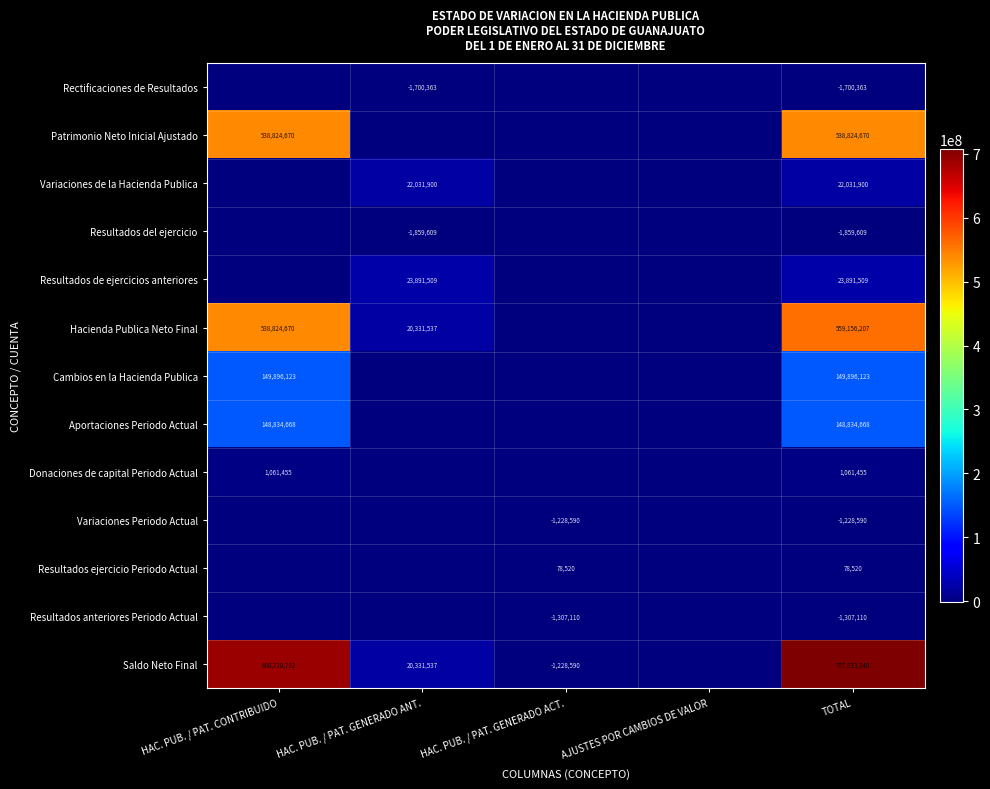

What is the spread (max minus min) of values at HAC. PUB. / PAT. GENERADO ACT.?

1385630.7